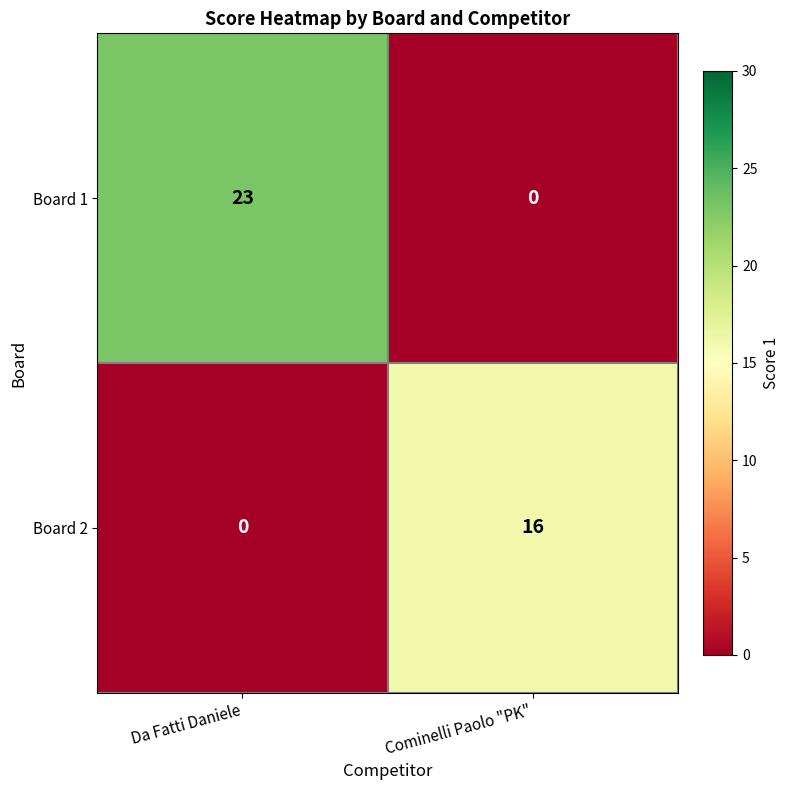

Which category has the highest value in the Board 2 series?

Cominelli Paolo "PK"